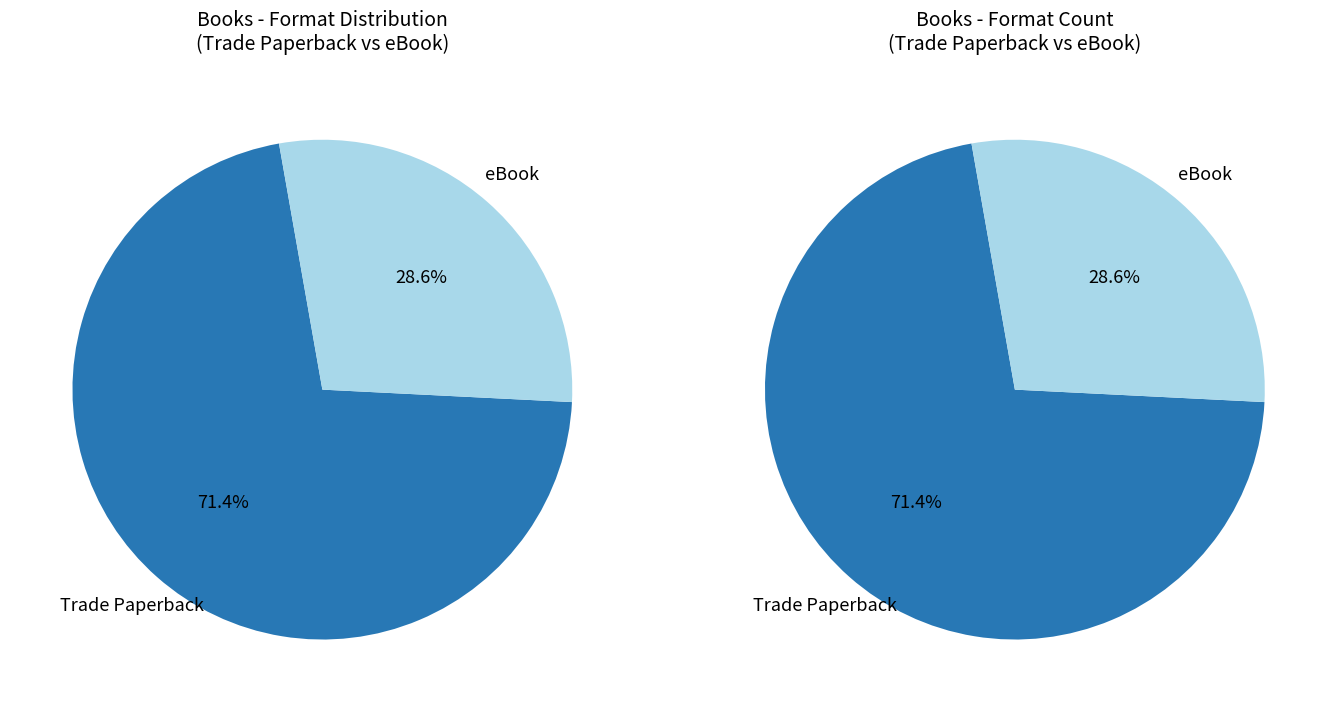

To the nearest percent, what is the difference between the largest and smallest slice percentages?

43%